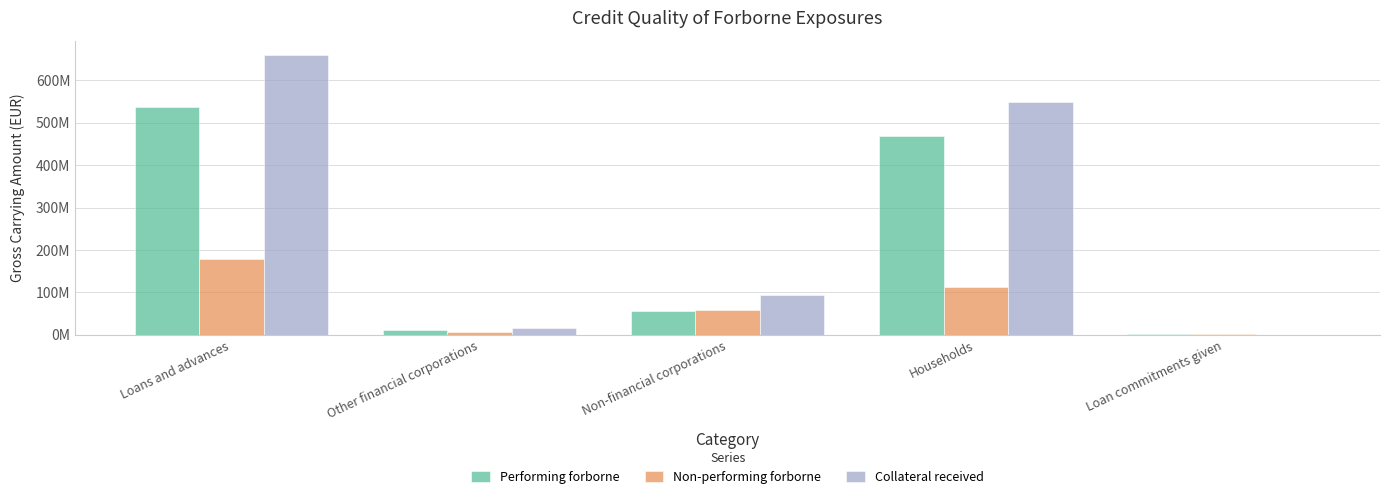

Does the chart contain stacked bars?

No